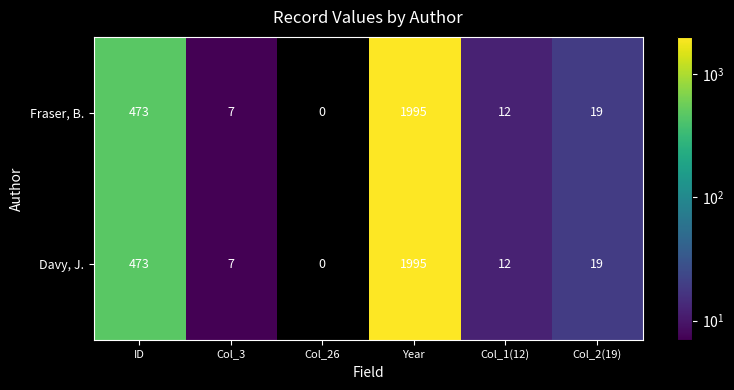

At how many categories does at least one series exceed 504?

1